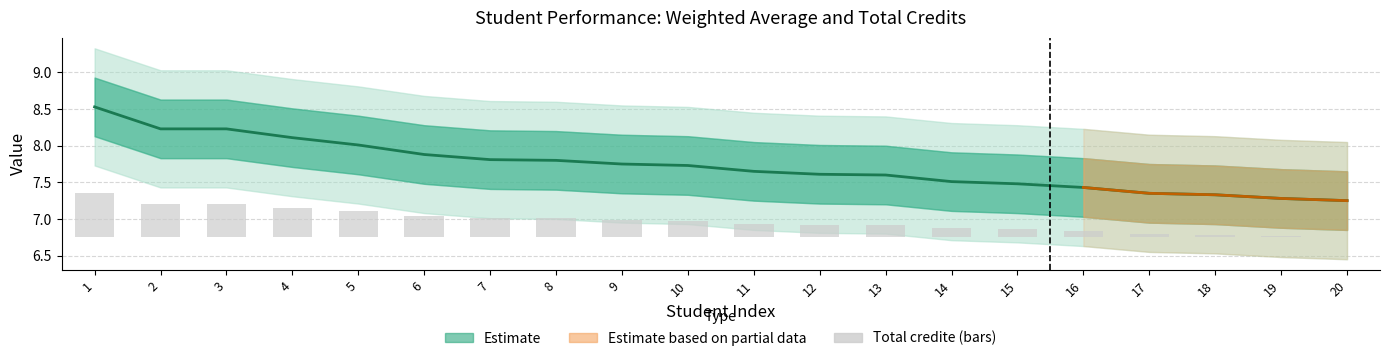

How many values exceed 0?

19